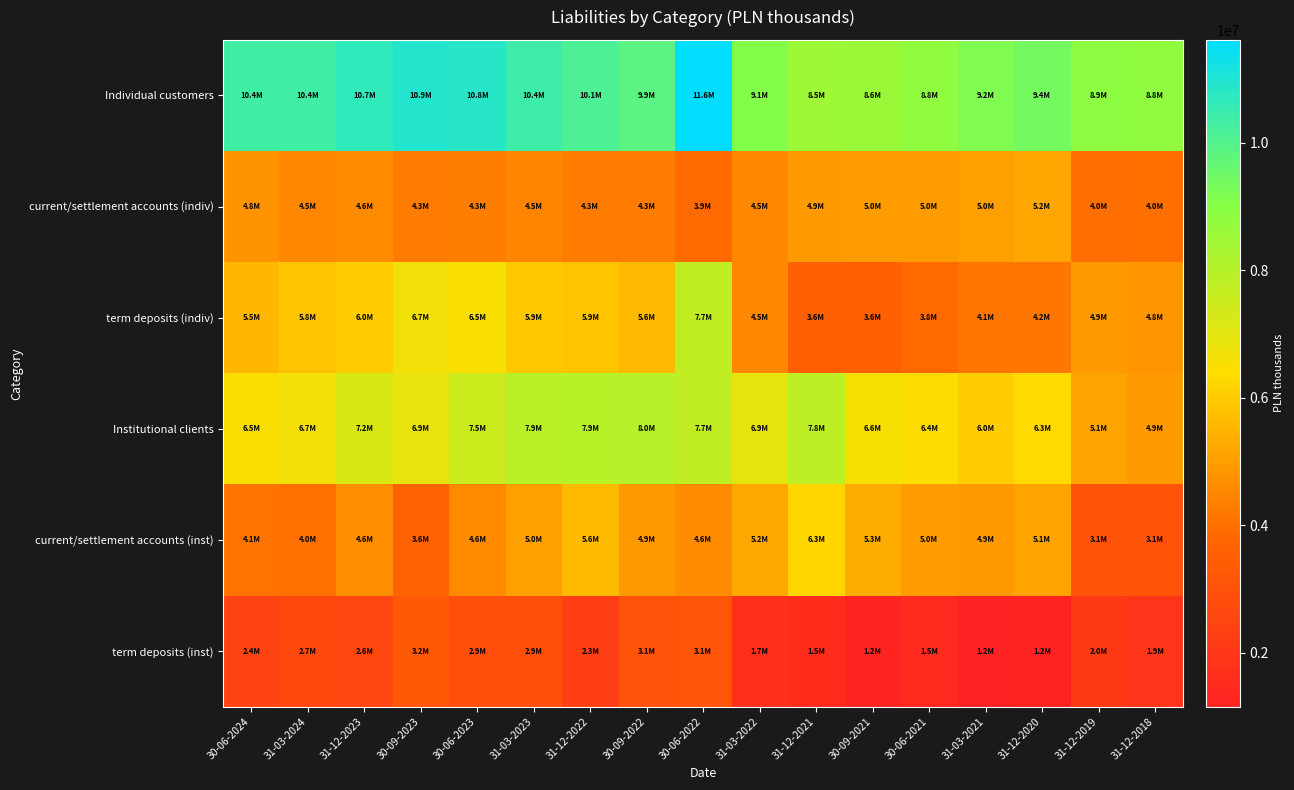

How many data points does each series have?

17